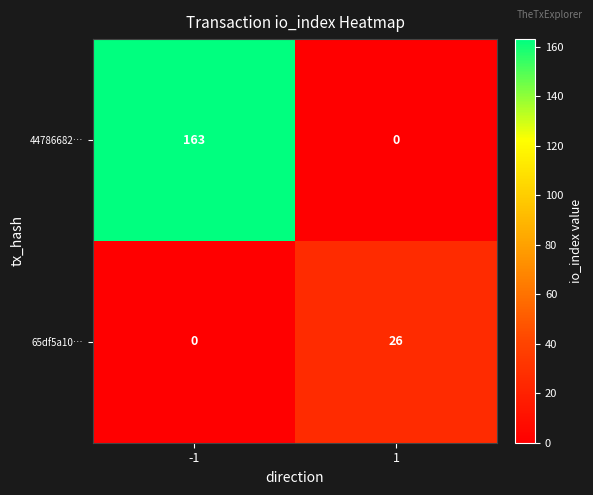

The 44786682… series shows 163 at -1. True or false?

True